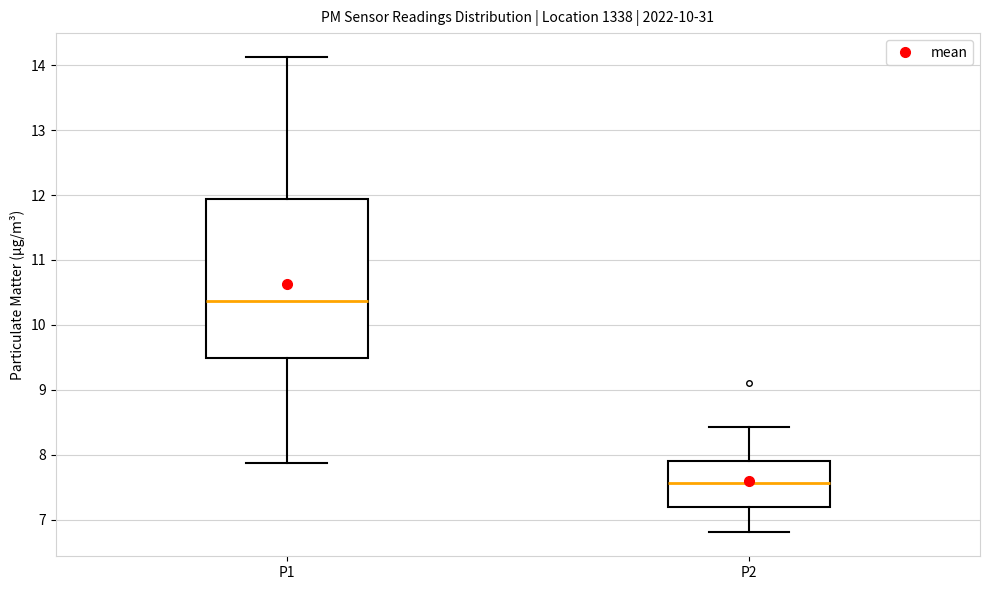

Where does the lower whisker of the box for P1 end on the y-axis? The values are not printed on the chart, so give them approximately, as read against the axis.

7.9